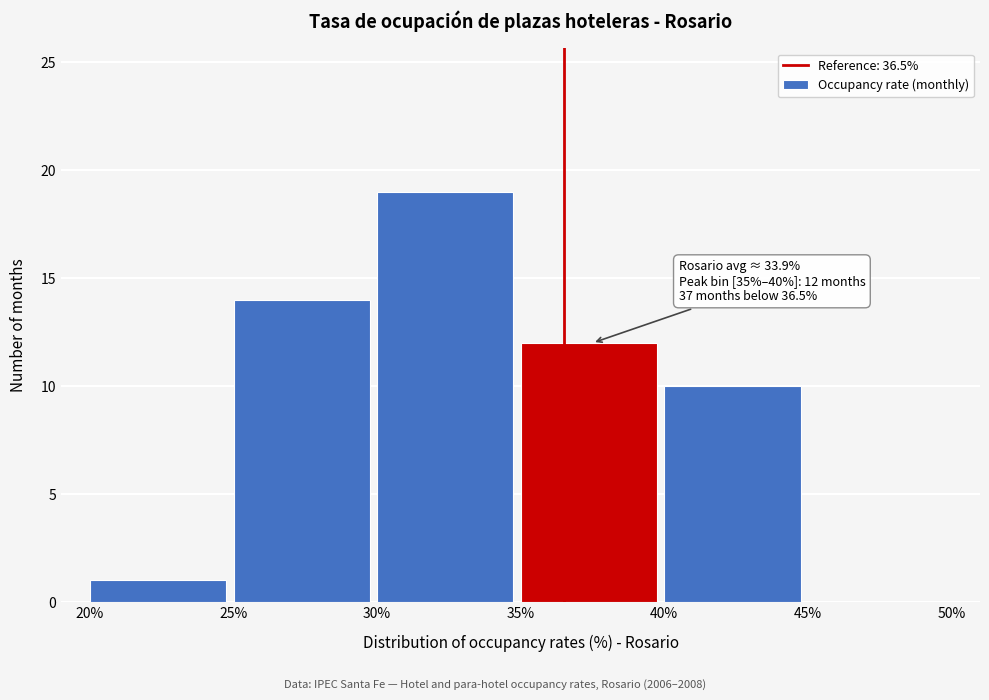

Over which range of the x-axis is the bar tallest?

30% to 35%